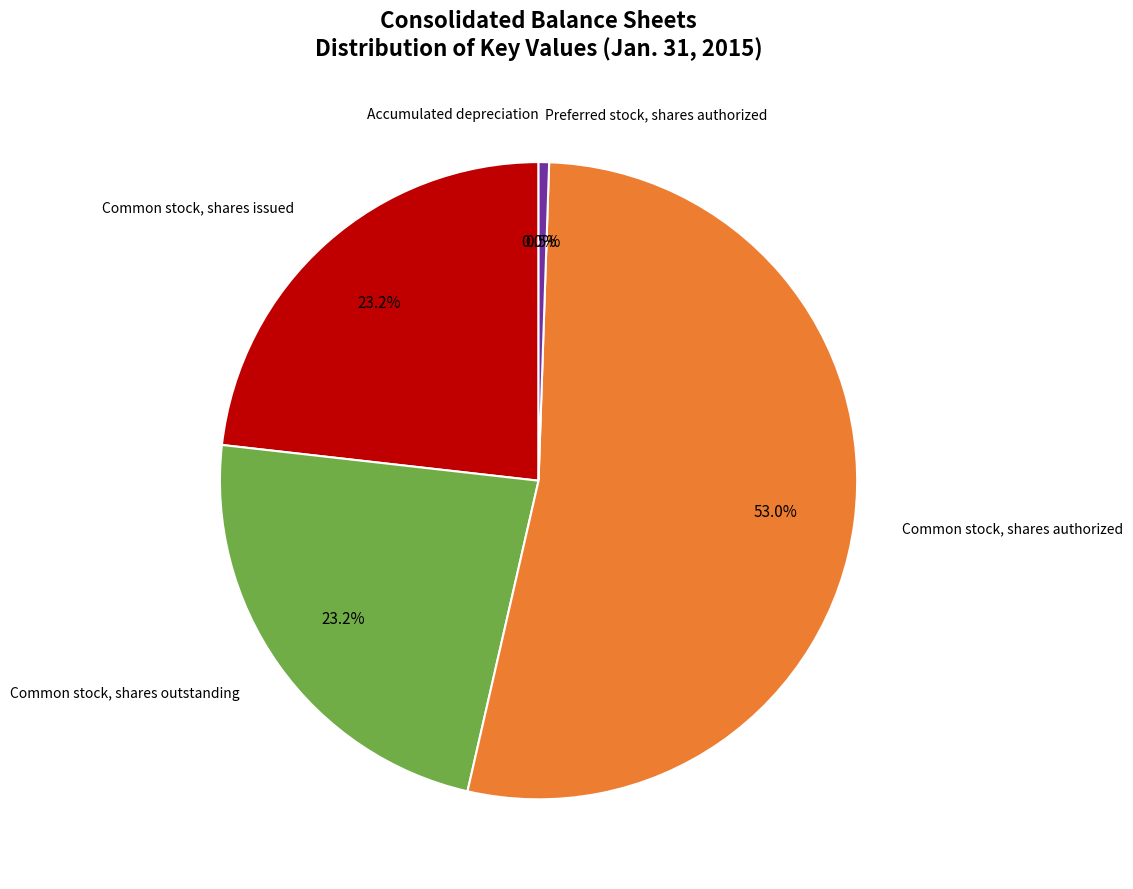

Is there a majority slice in this chart?

Yes